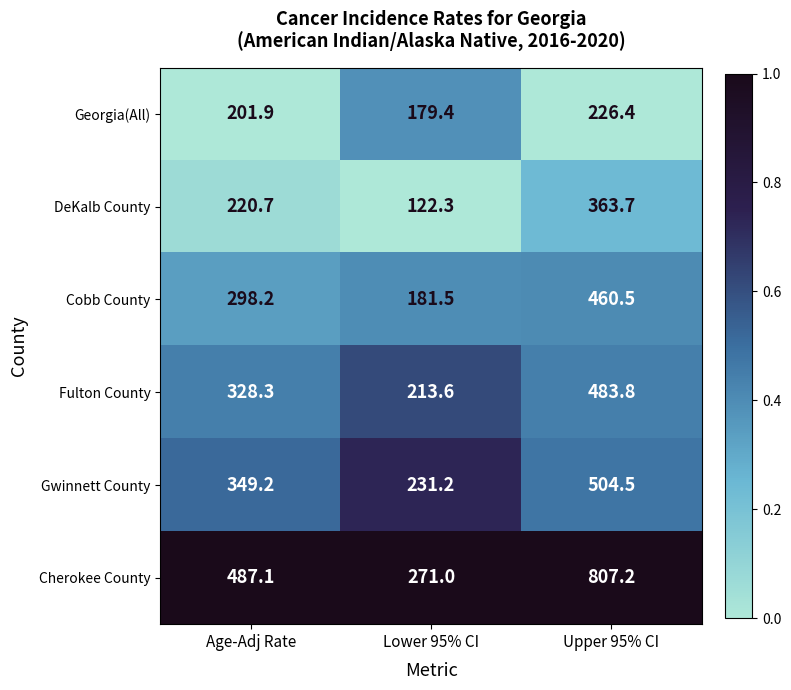

The Fulton County series shows 278.7 at Lower 95% CI. True or false?

False